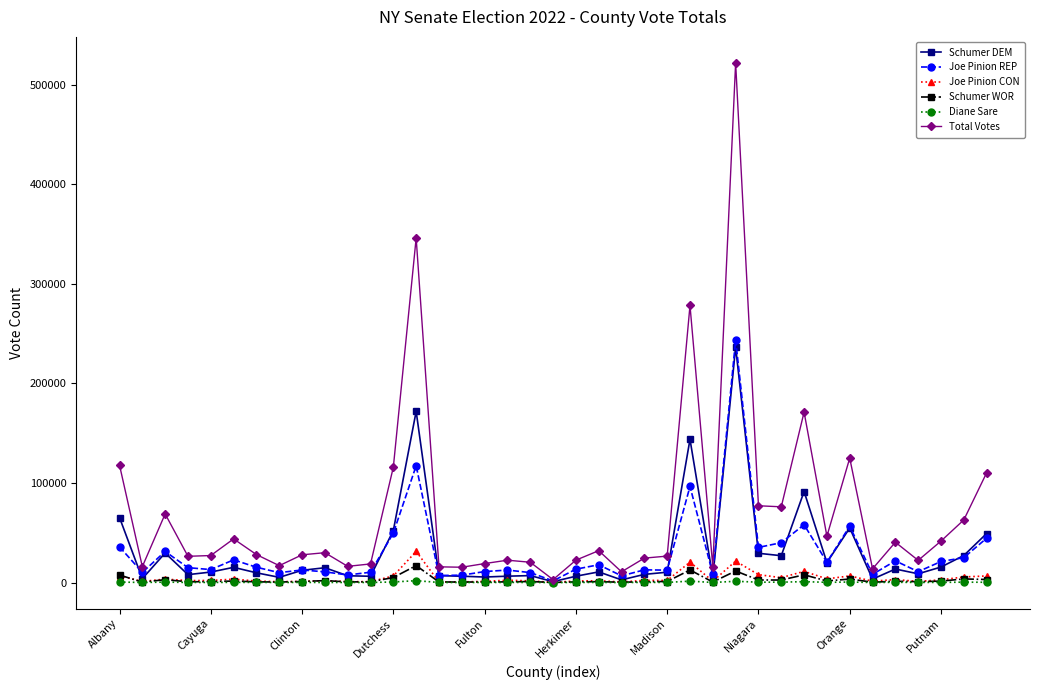

True or false: Total Votes has more than 1 interior local peaks.

True